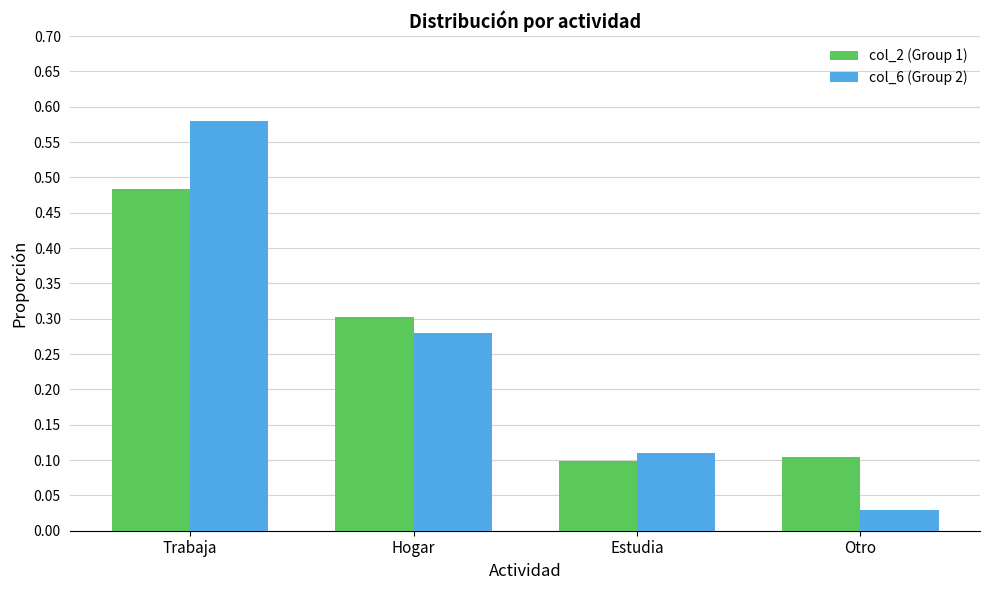

Is it true that col_6 (Group 2) equals 0.4 at Hogar?

False